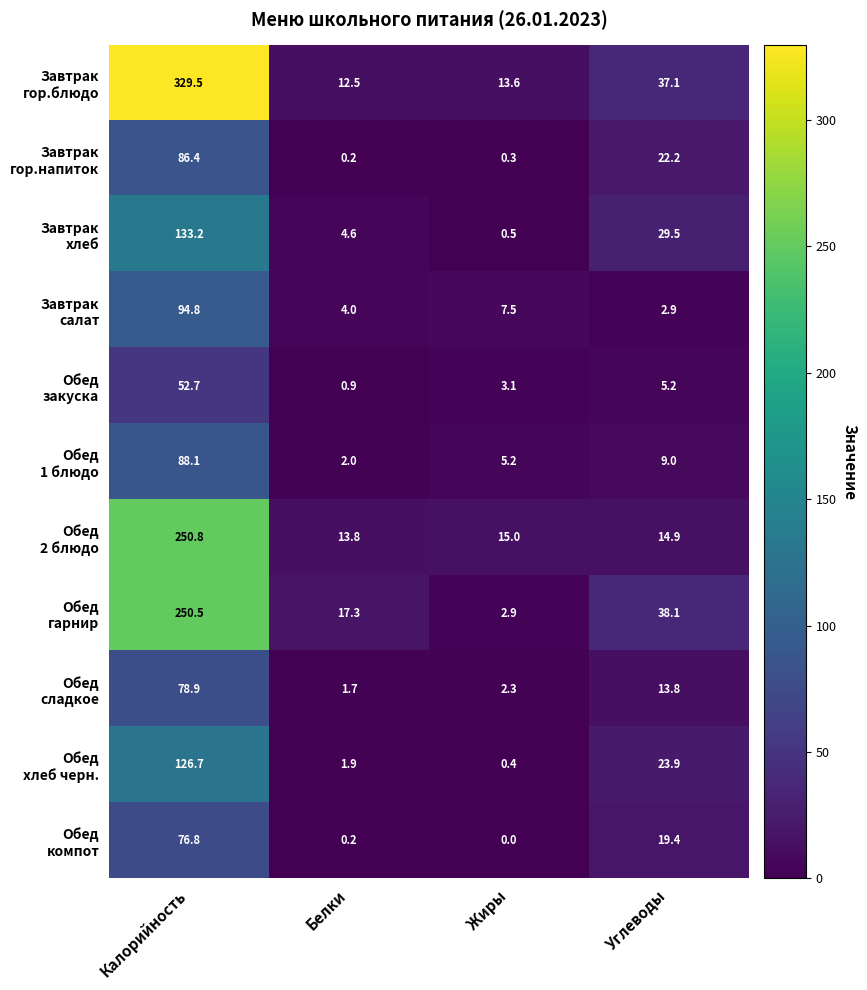

At which category is the sum across all series the highest?

Калорийность